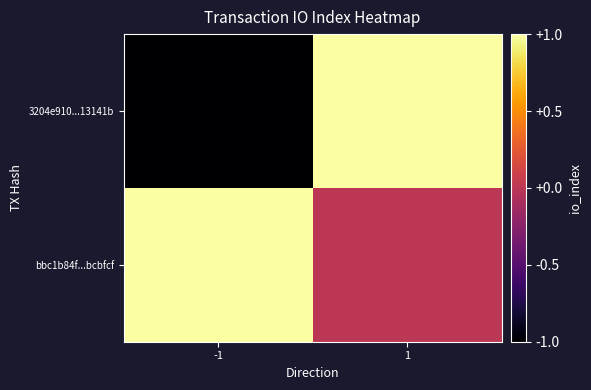

Reading right to left, list all the values displayed in this chart.

3204e910...13141b: 1=1	-1=-1
bbc1b84f...bcbfcf: 1=0	-1=1